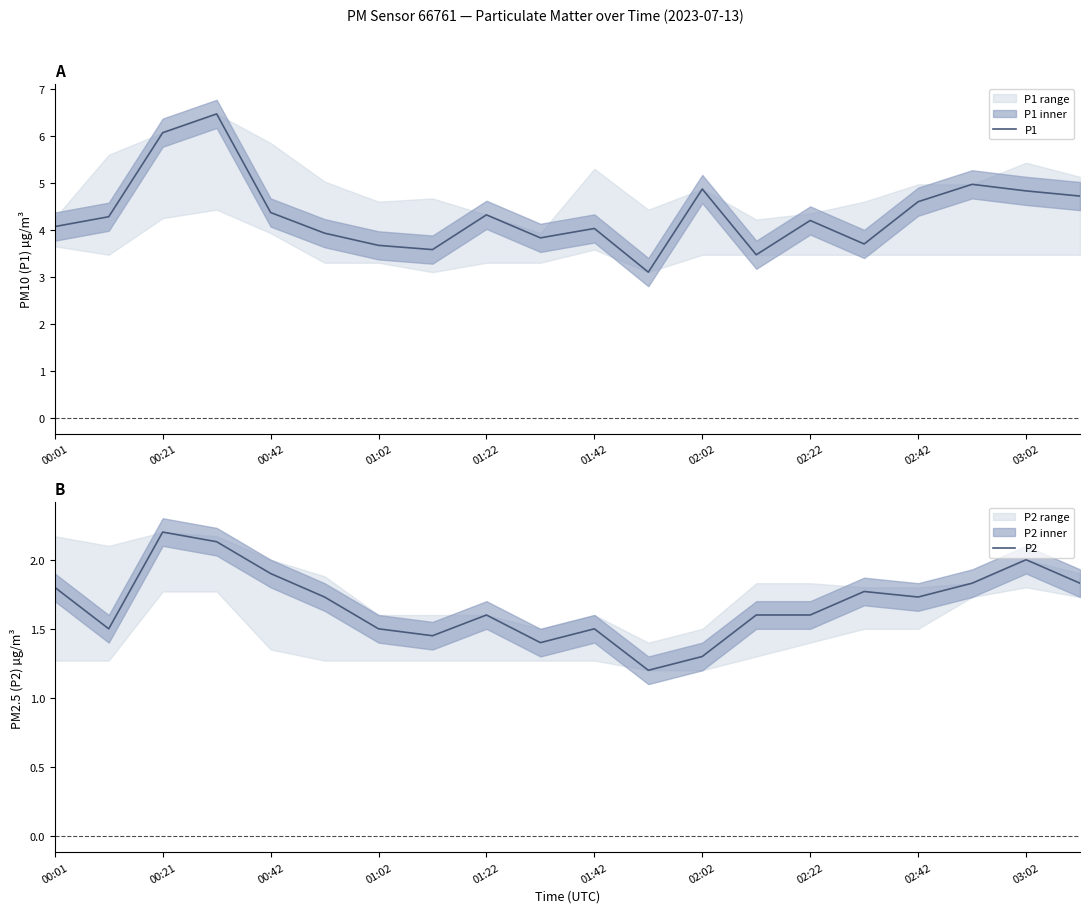

How many interior local valleys does the P1 series have?

5